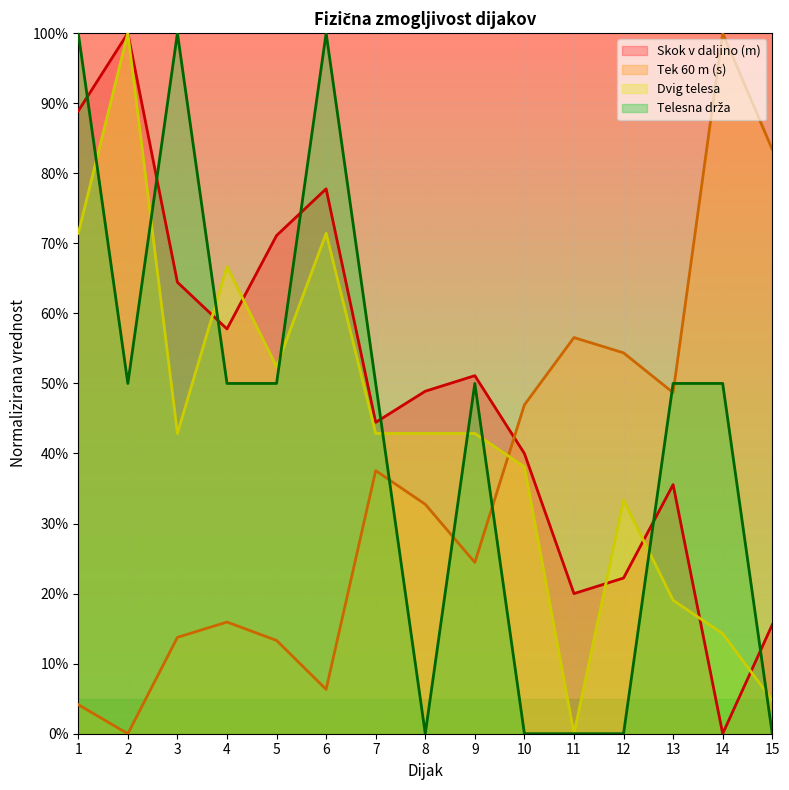

Does the chart display data point markers on the line(s)?

No